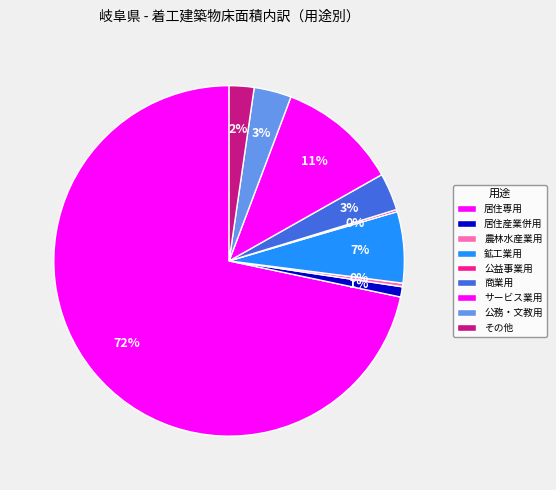

What percentage do 商業用 and 公益事業用 together represent?

3.6%